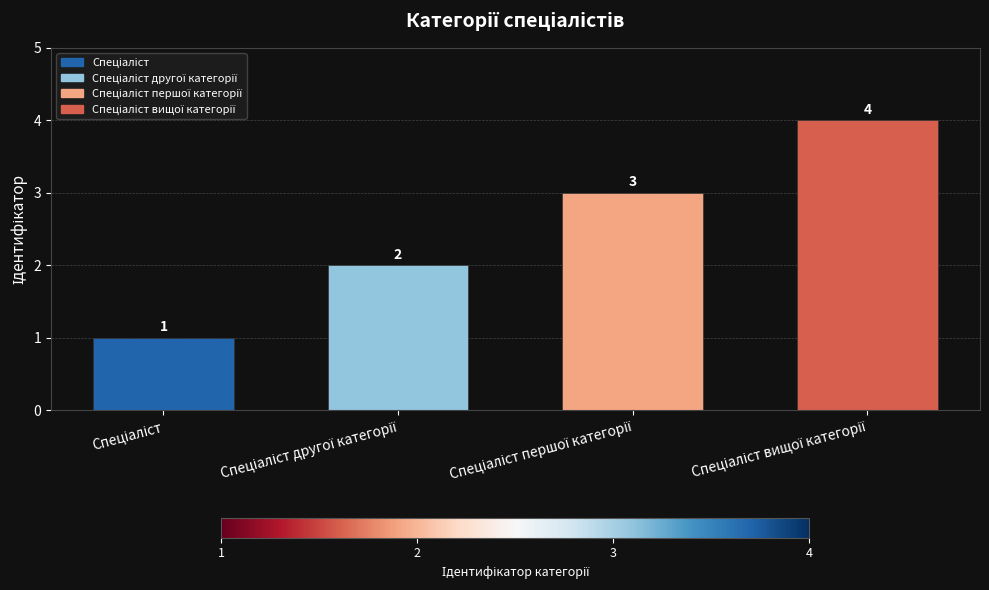

What is the value of the 4th bar from the left?

4